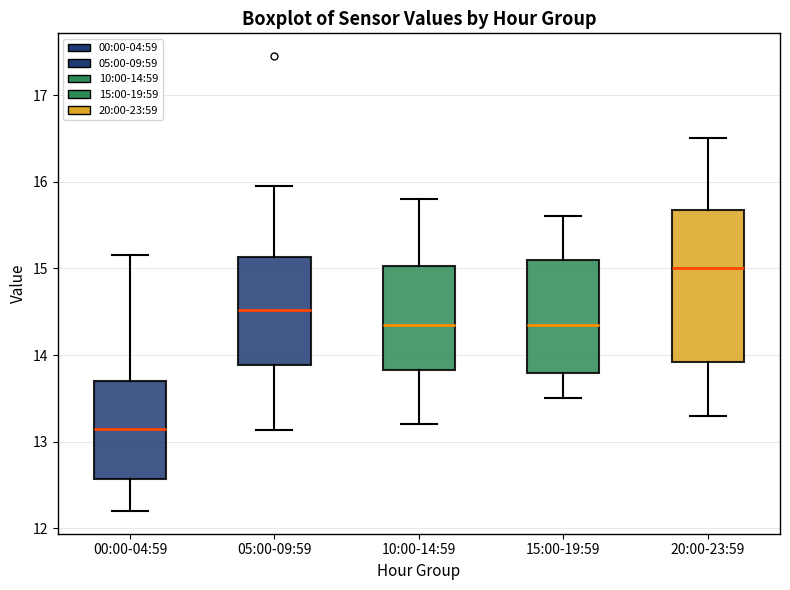

Reading left to right, read every box against the y-axis: the position of its median line, the range the box covers, and the ends of its whiskers. The values are not printed on the chart, so give them approximately, as read against the axis.

00:00-04:59: median 13.2, box 12.6 to 13.7, whiskers 12.2 to 15.2
05:00-09:59: median 14.5, box 13.9 to 15.1, whiskers 13.1 to 16.0
10:00-14:59: median 14.4, box 13.8 to 15.0, whiskers 13.2 to 15.8
15:00-19:59: median 14.4, box 13.8 to 15.1, whiskers 13.5 to 15.6
20:00-23:59: median 15.0, box 13.9 to 15.7, whiskers 13.3 to 16.5